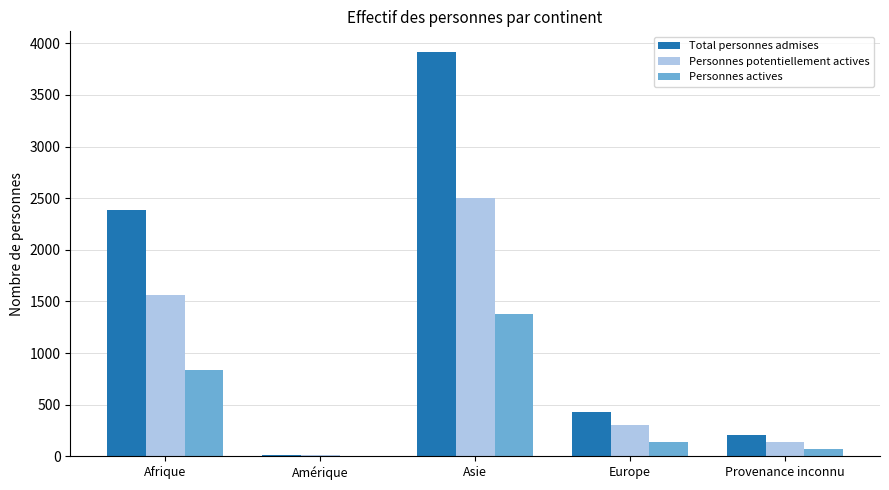

What is the highest value of the Total personnes admises series?

3920